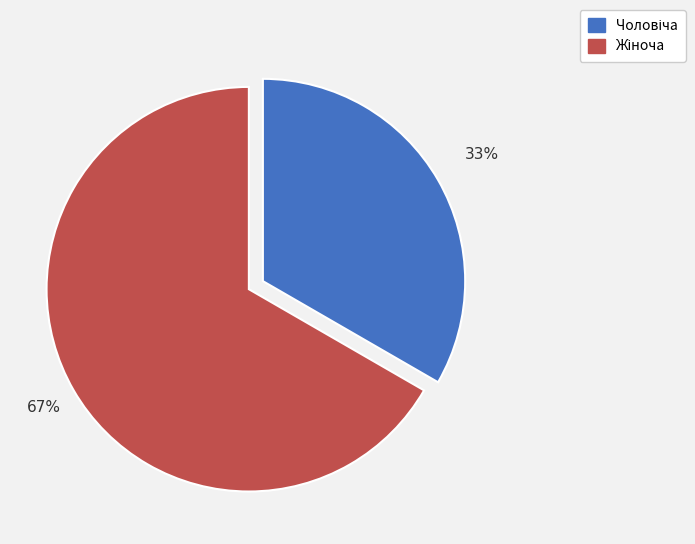

Is there any slice that represents more than half of the pie?

Yes